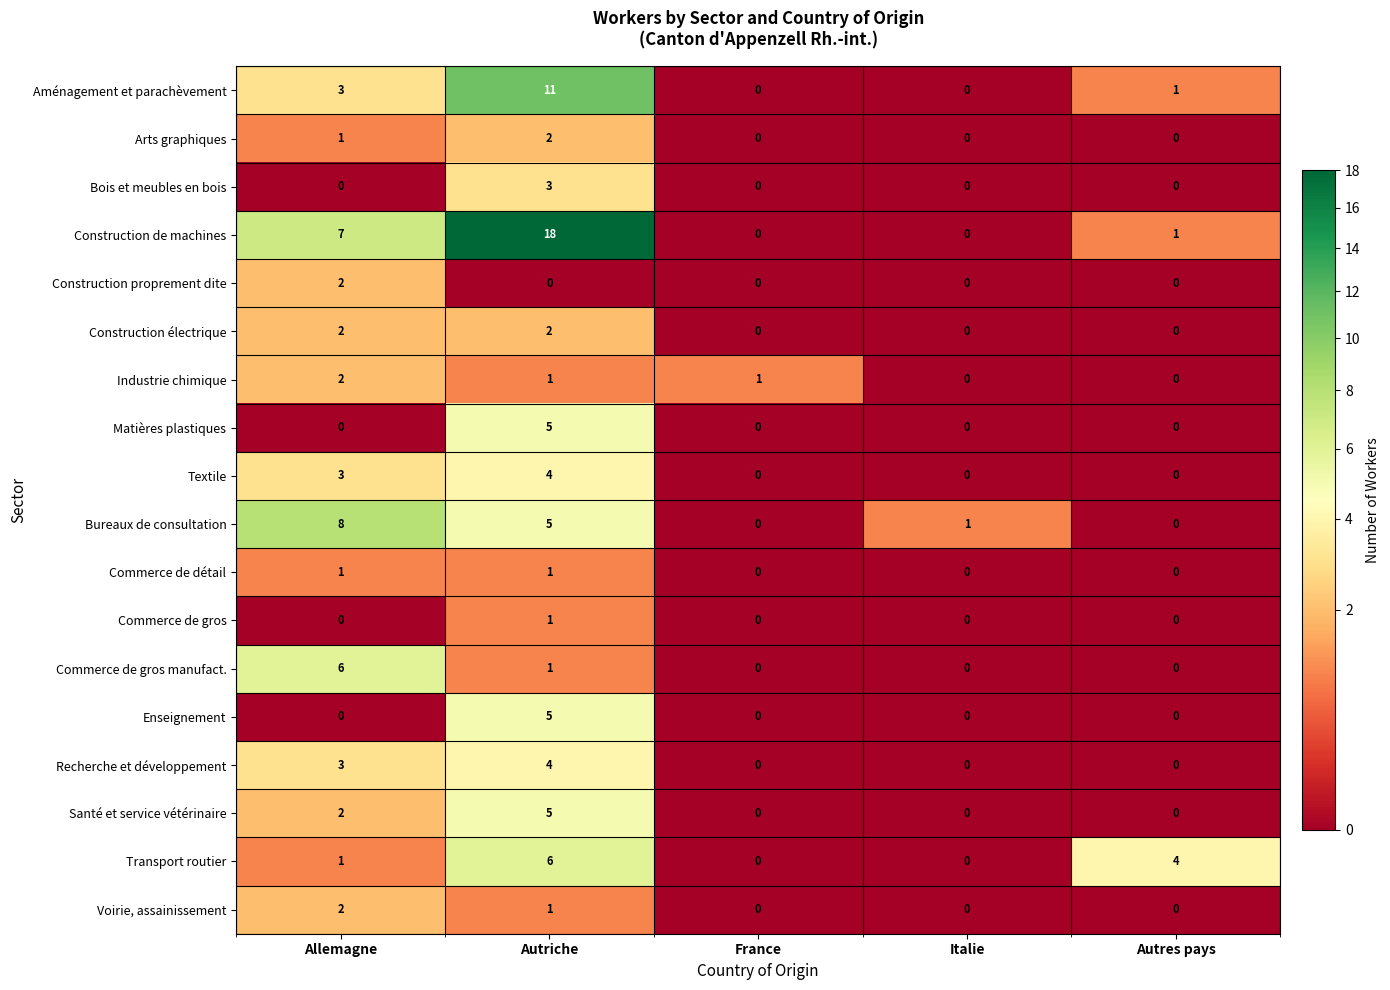

Which series has the largest total across all categories?

Construction de machines